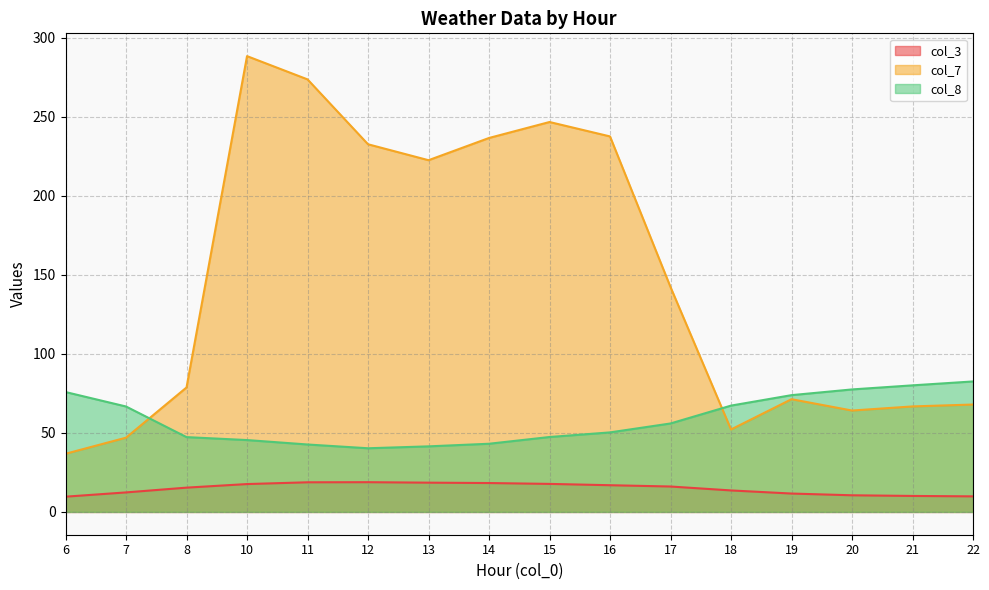

Rank the series by their average value, from lowest to highest.

col_3, col_8, col_7